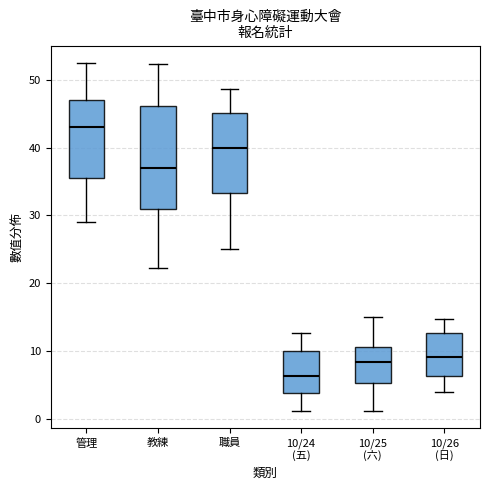

Which box has the highest median line?

管理